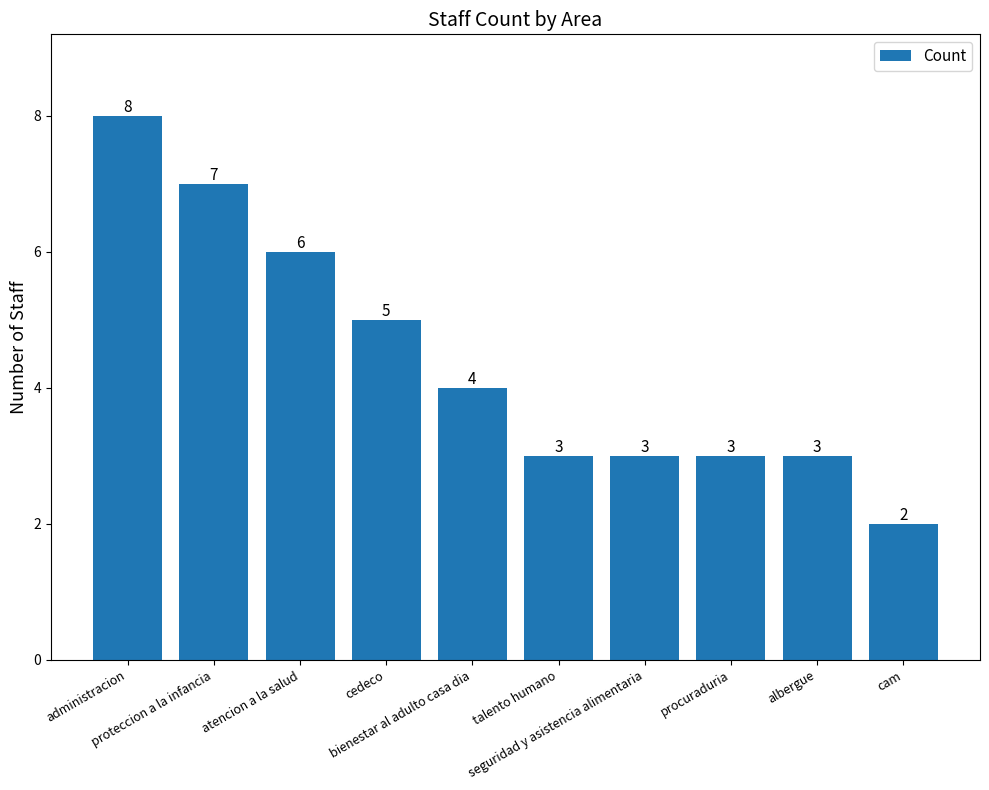

How many values are between 3 and 6?

7